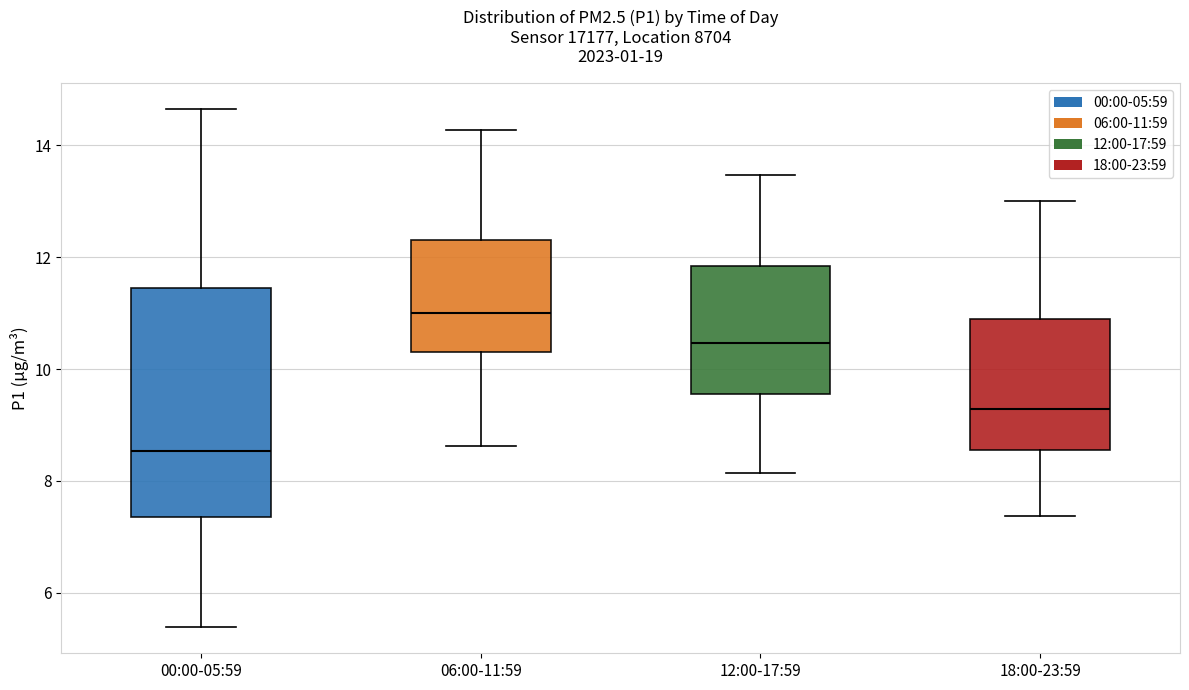

Reading left to right, transcribe this box plot: for each box, give where its median line is, the range the box spans, and where its two whiskers end, as read against the y-axis. The values are not printed on the chart, so give them approximately, as read against the axis.

00:00-05:59: median 8.6, box 7.4 to 11.4, whiskers 5.4 to 14.6
06:00-11:59: median 11.0, box 10.4 to 12.4, whiskers 8.6 to 14.2
12:00-17:59: median 10.4, box 9.6 to 11.8, whiskers 8.2 to 13.4
18:00-23:59: median 9.2, box 8.6 to 10.8, whiskers 7.4 to 13.0